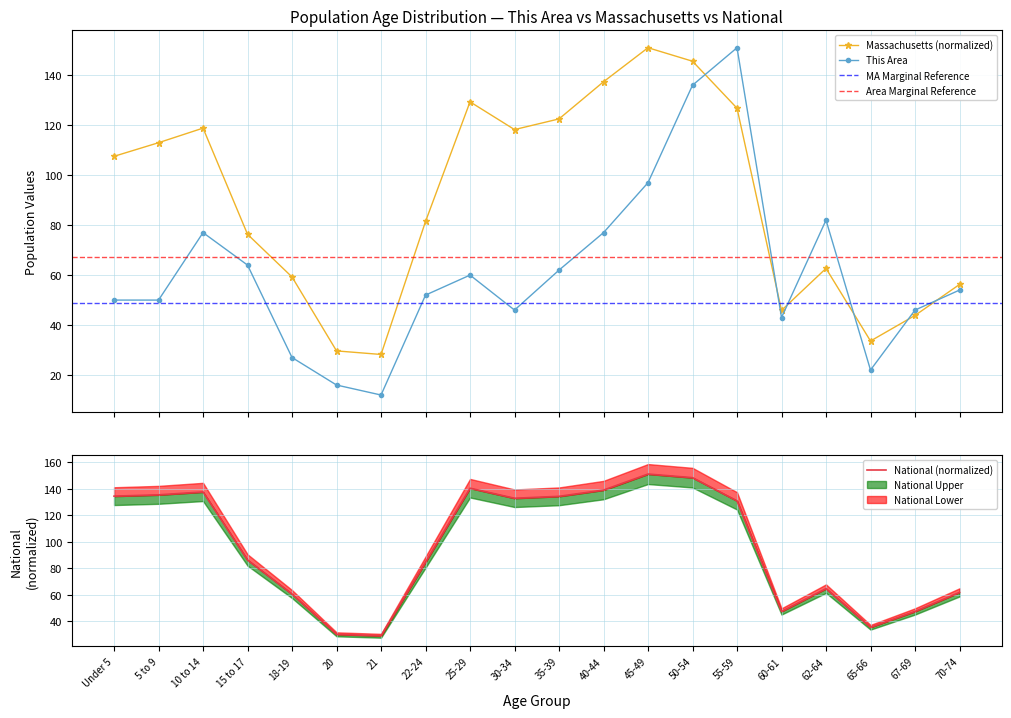

What position from the right is 15 to 17?

17